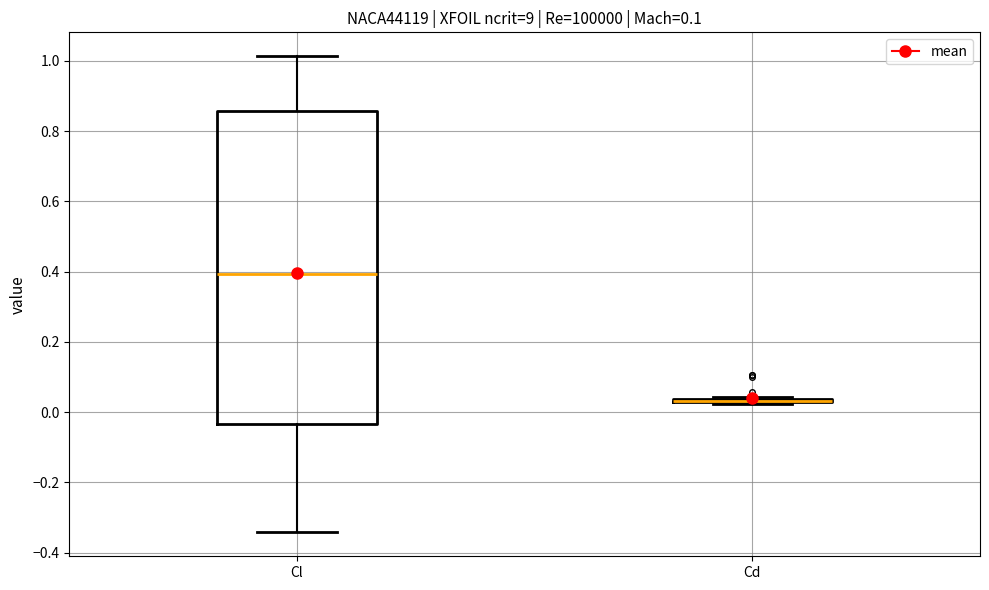

Which box is the tallest, from its lower edge to its upper edge?

Cl